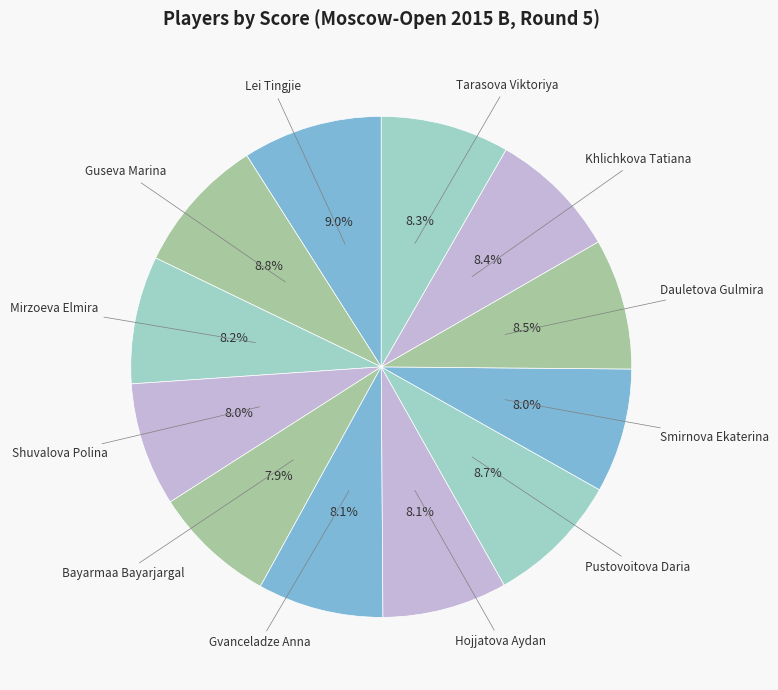

Does Lei Tingjie represent more than half of the total?

No